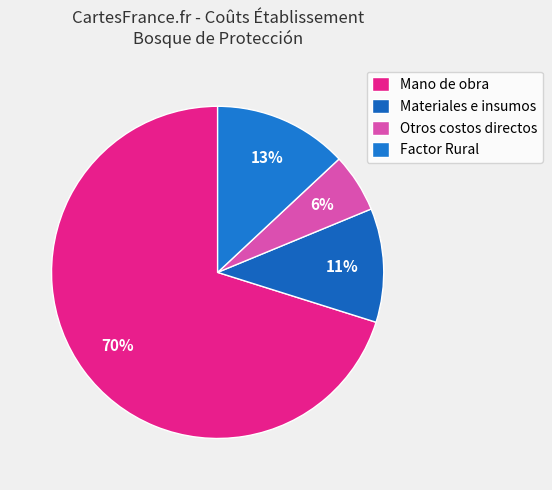

What is the total percentage of Factor Rural and Mano de obra?

83.2%